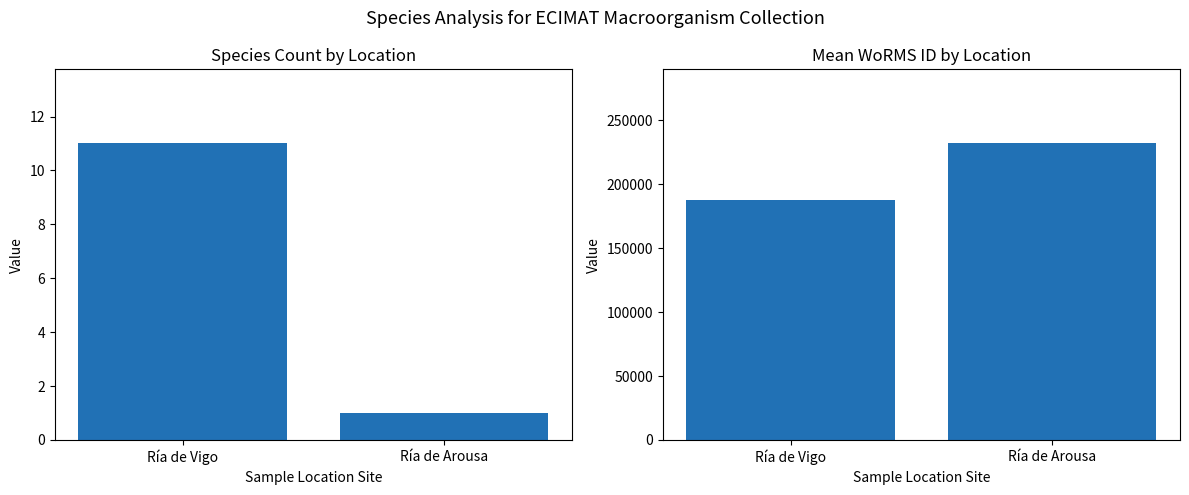

Is it true that Species Count equals 11 at Ría de Vigo?

True